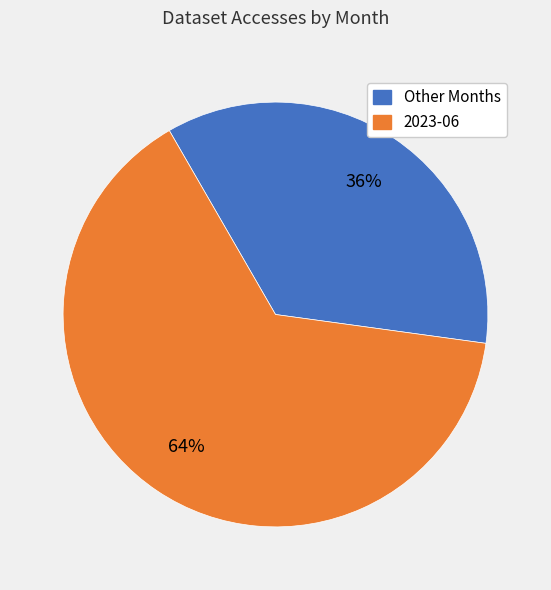

To the nearest percent, what is the average slice percentage?

50%